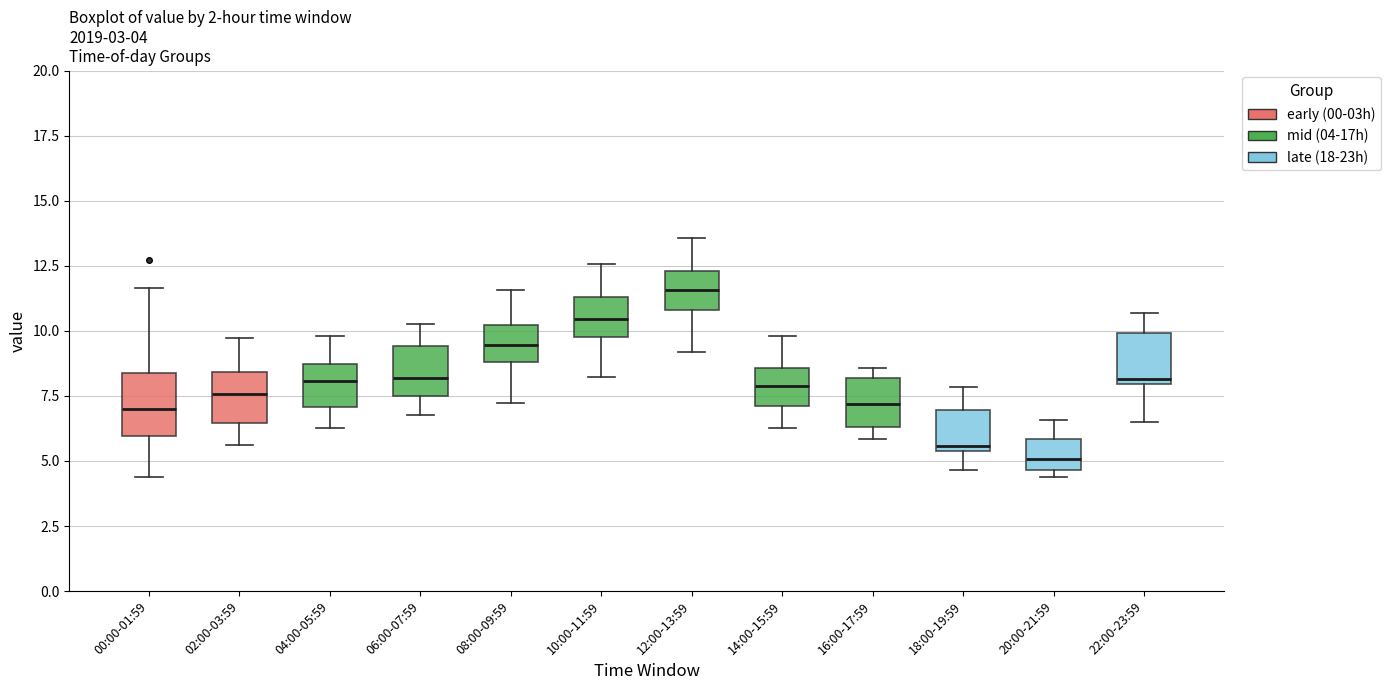

Which box's median line is the lowest?

20:00-21:59